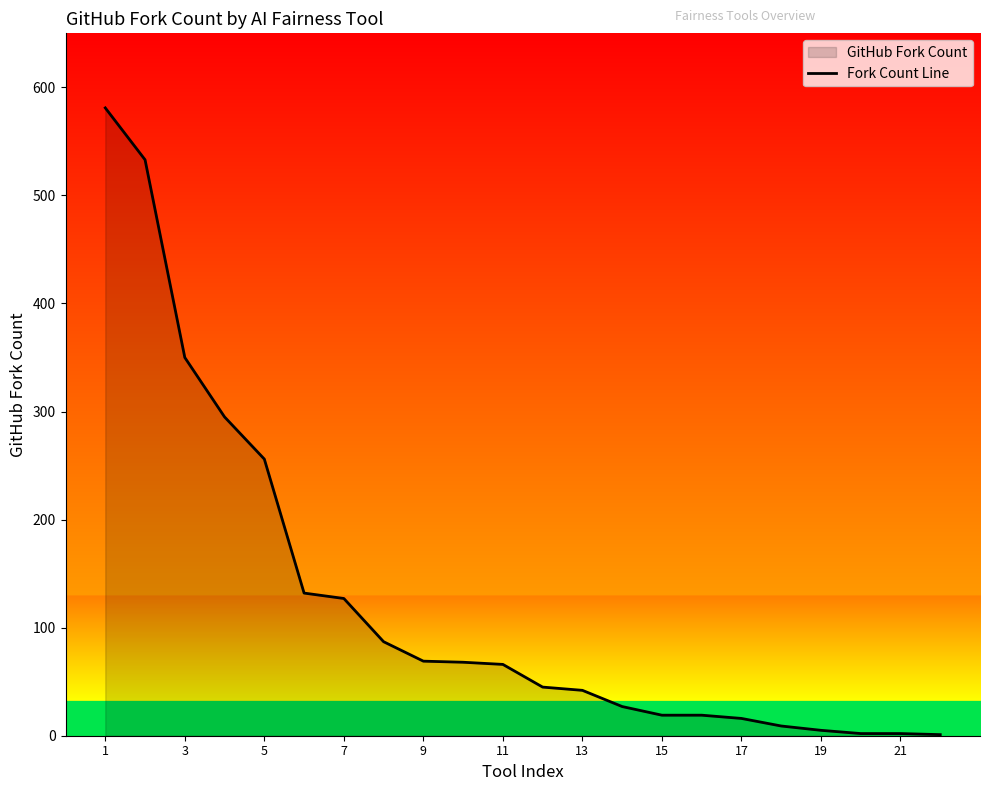

True or false: there are more than 0 points higher than both neighbors.

False